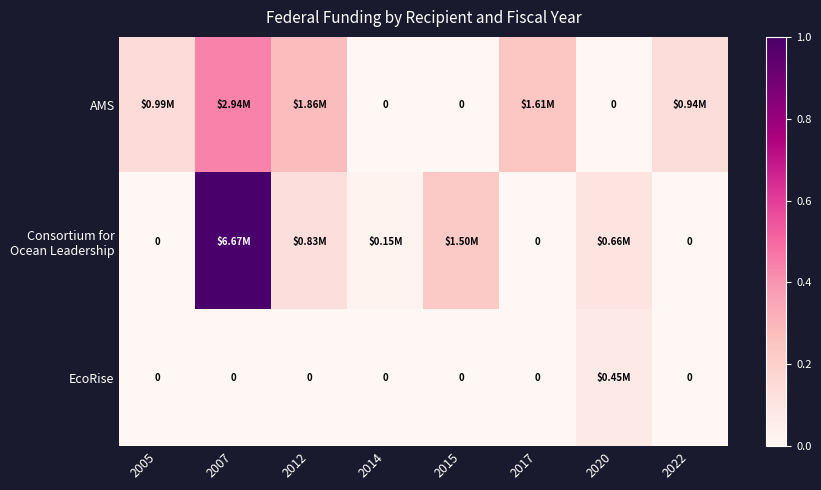

Which series has the largest total across all categories?

Consortium for Ocean Leadership